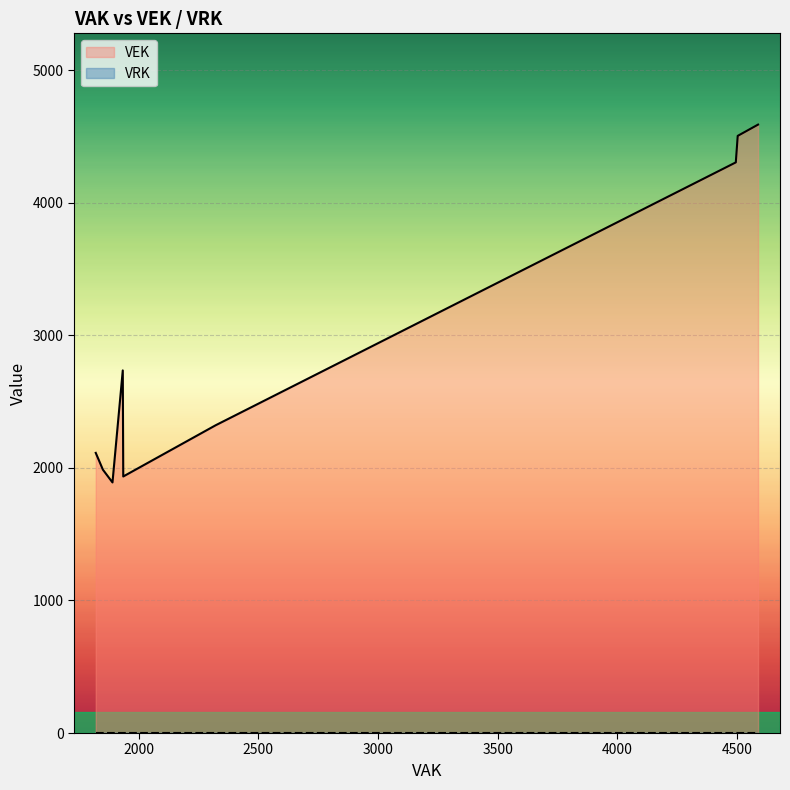

Which category has the lowest value across all series?

1964